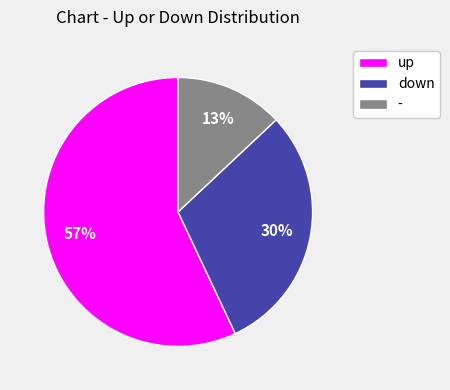

To the nearest percent, what is the difference between the largest and smallest slice percentages?

44%